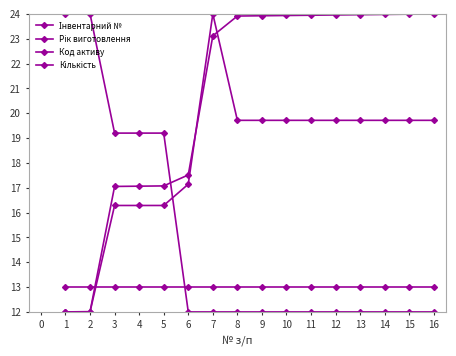

Does the chart have visible grid lines?

No